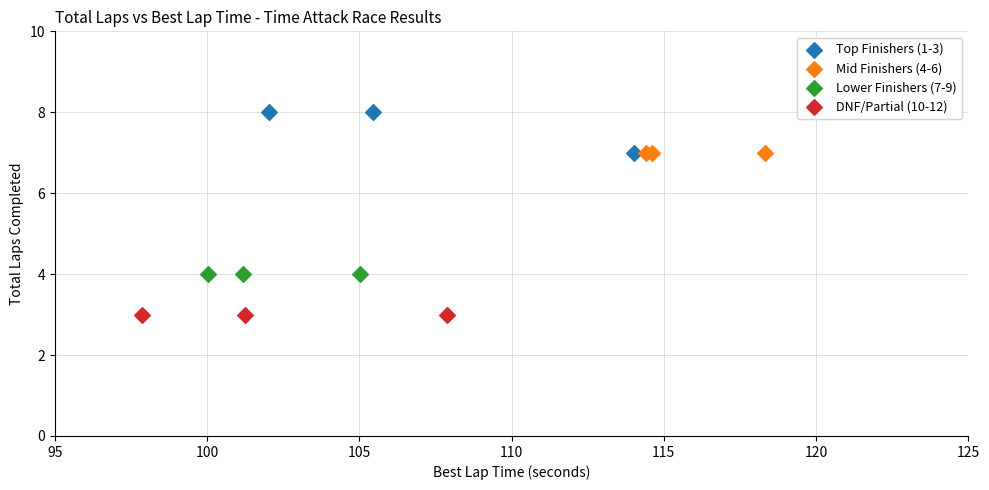

Which series contains the lowest Y value?

DNF/Partial (10-12)